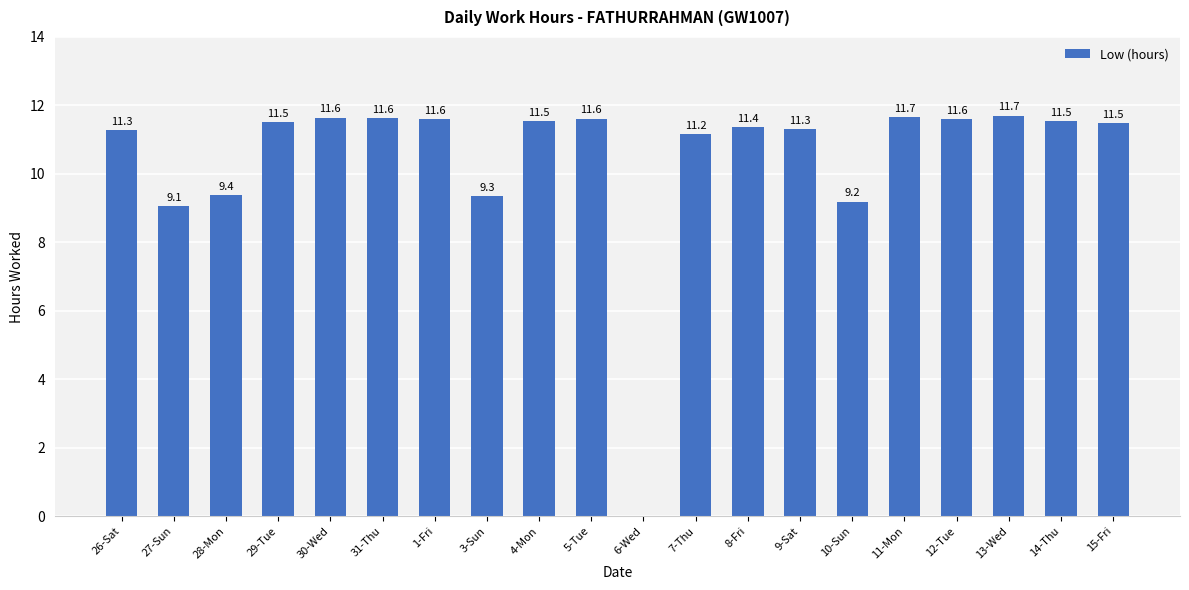

What is the sum of the values at 9-Sat and 10-Sun?

20.5